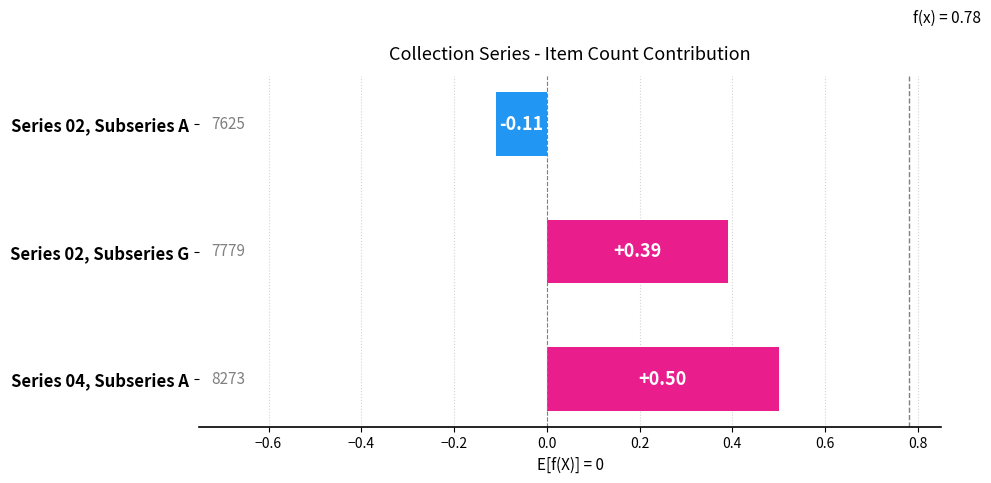

What is the difference between the maximum and minimum values?

0.6